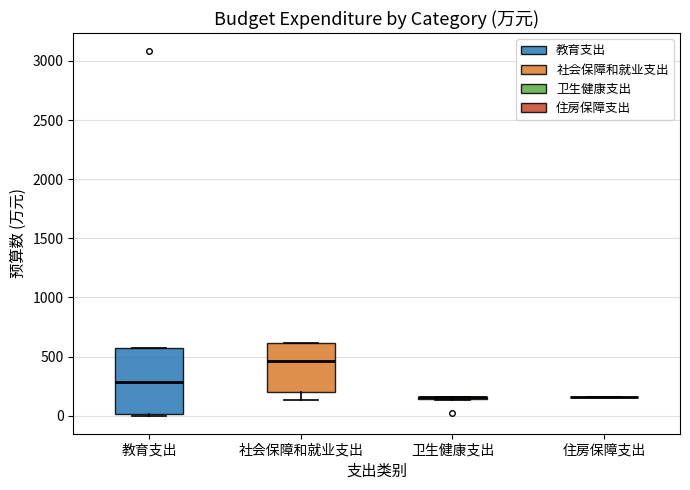

Reading left to right, read every box against the y-axis: the position of its median line, the range the box covers, and the ends of its whiskers. The values are not printed on the chart, so give them approximately, as read against the axis.

教育支出: median 300, box 0 to 550, whiskers 0 to 600
社会保障和就业支出: median 450, box 200 to 600, whiskers 150 to 600
卫生健康支出: box collapsed to a line at 150, whiskers 150 to 150
住房保障支出: box collapsed to a line at 150, whiskers 150 to 150